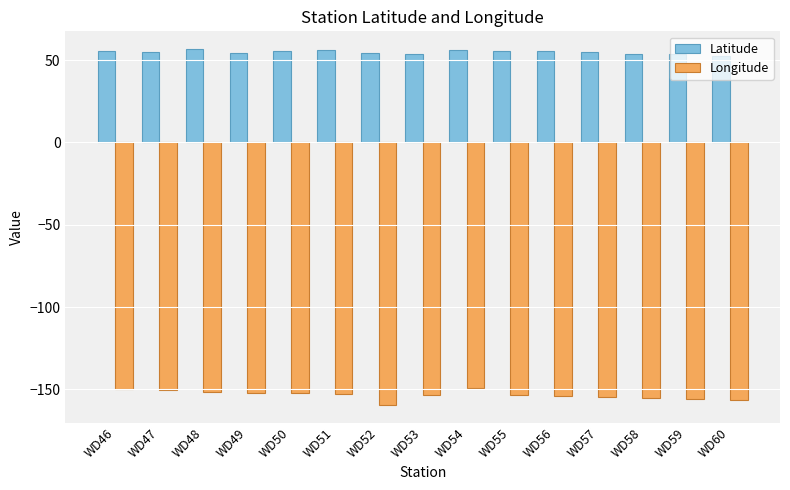

What is the difference between the maximum and minimum values in the Longitude series?

10.3